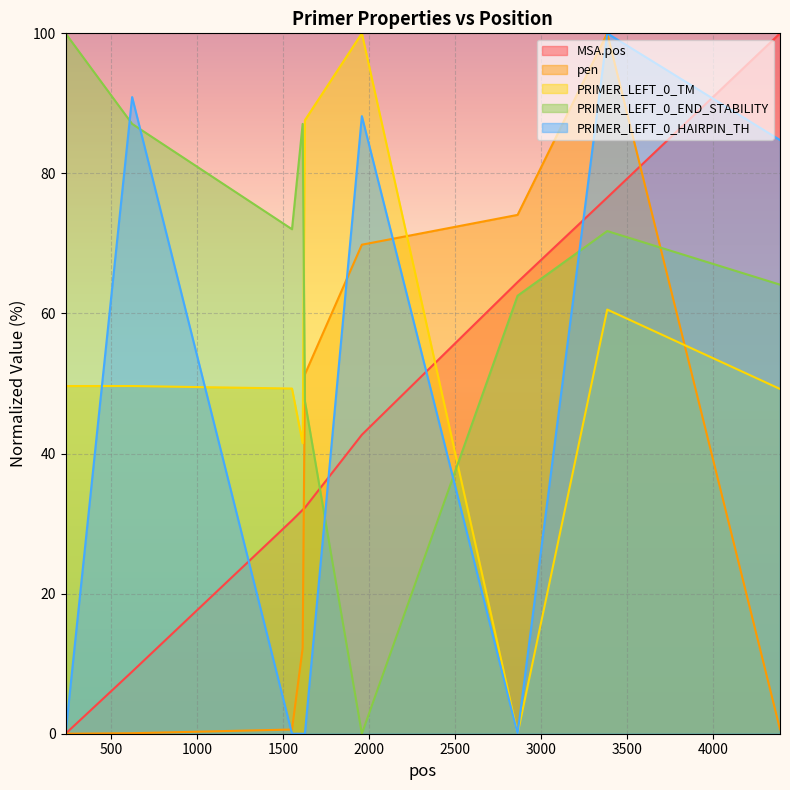

At which category is the sum across all series the highest?

3384